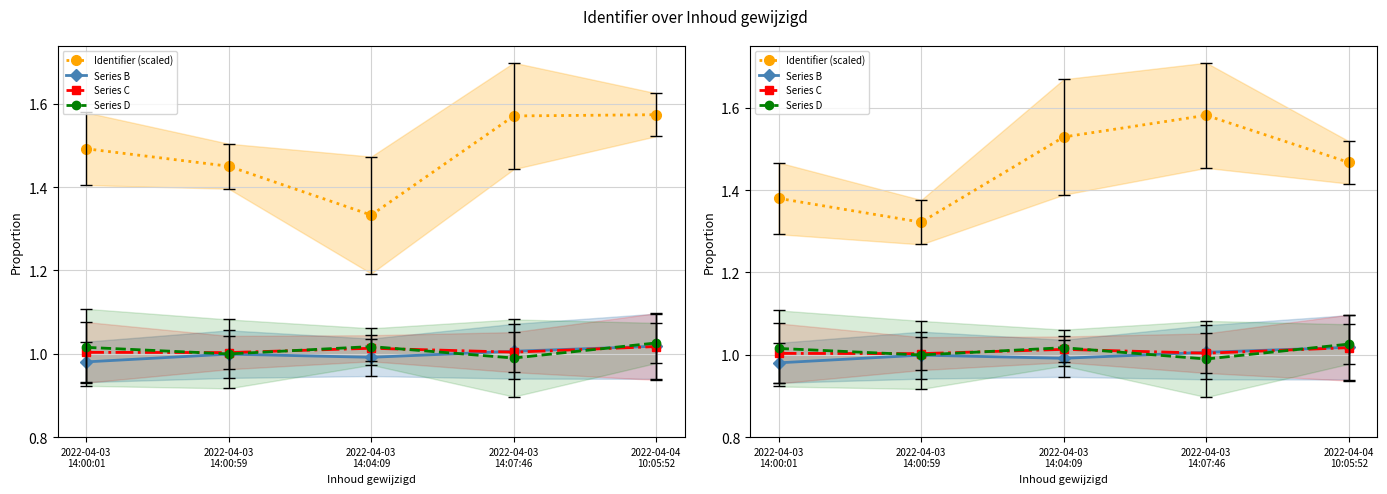

What are all the series names shown in the legend?

Identifier (scaled), Series B, Series C, Series D